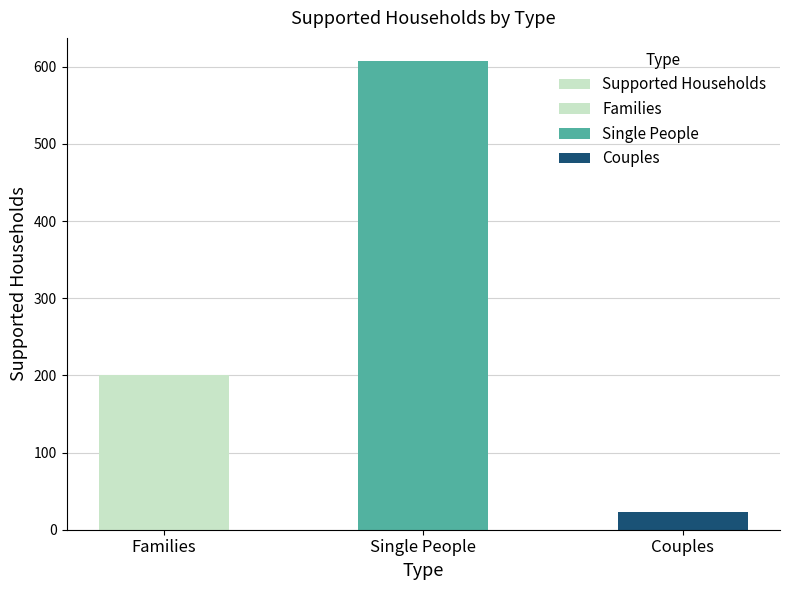

List the labels in order of value, largest first.

Single People, Families, Couples